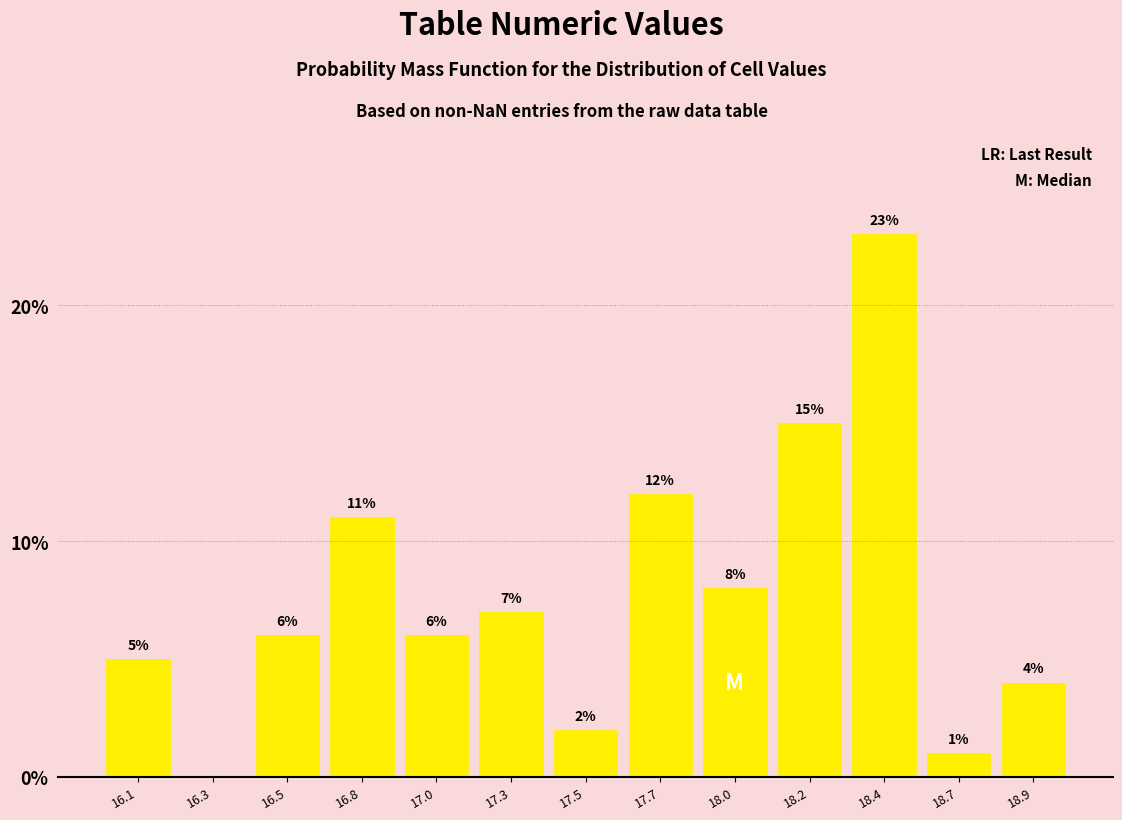

Reading right to left, extract all data points from this chart.

18.9=4.0	18.7=1.0	18.4=23.0	18.2=15.0	18.0=8.0	17.7=12.0	17.5=2.0	17.3=7.0	17.0=6.0	16.8=11.0	16.5=6.0	16.3=0.0	16.1=5.0